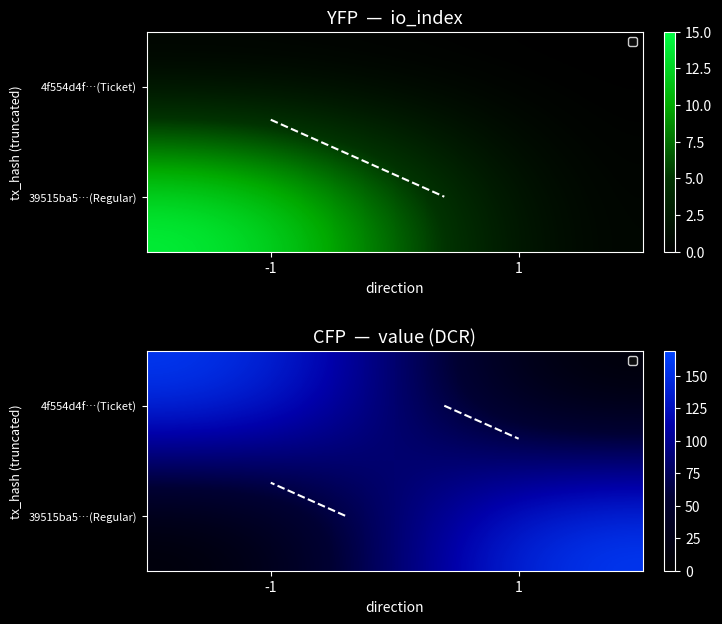

What is the difference between the highest and lowest values at 1?

169.3